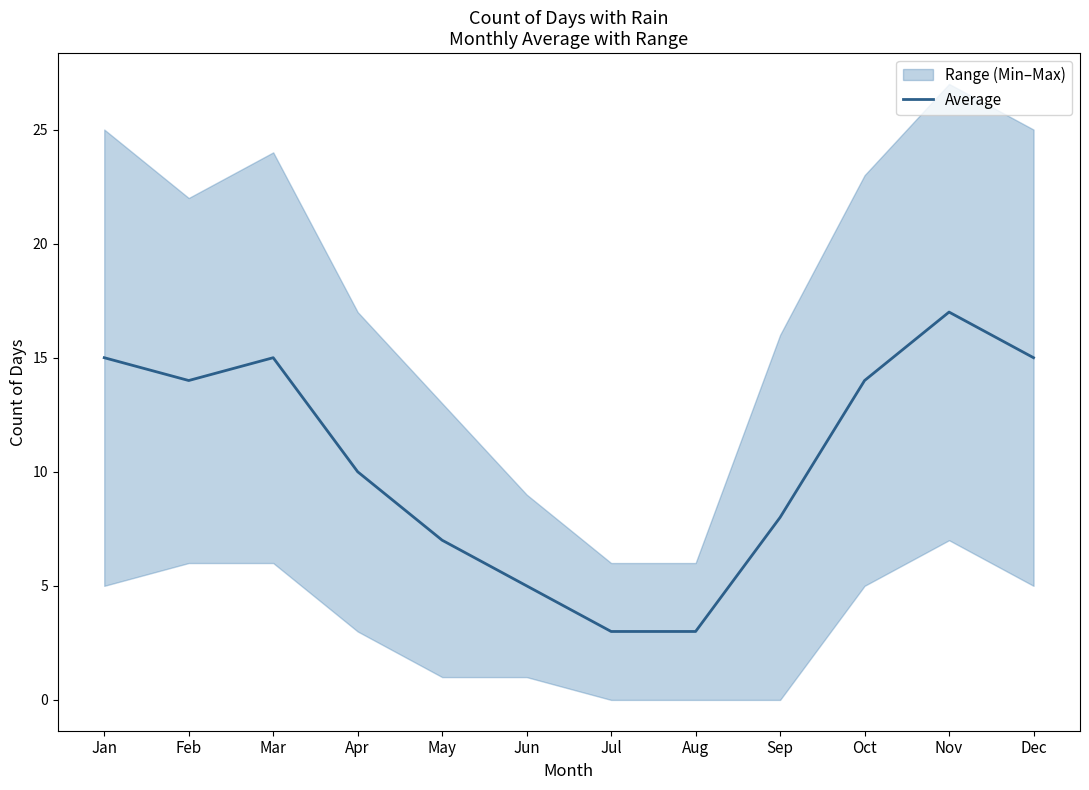

Reading right to left, what are all the values shown in this chart?

Dec=15	Nov=17	Oct=14	Sep=8	Aug=3	Jul=3	Jun=5	May=7	Apr=10	Mar=15	Feb=14	Jan=15